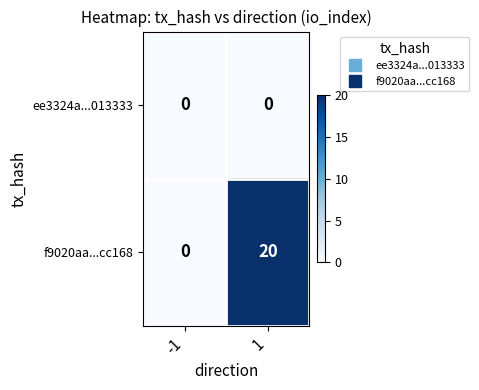

The value of f9020aa...cc168 at -1 is -7. True or false?

False